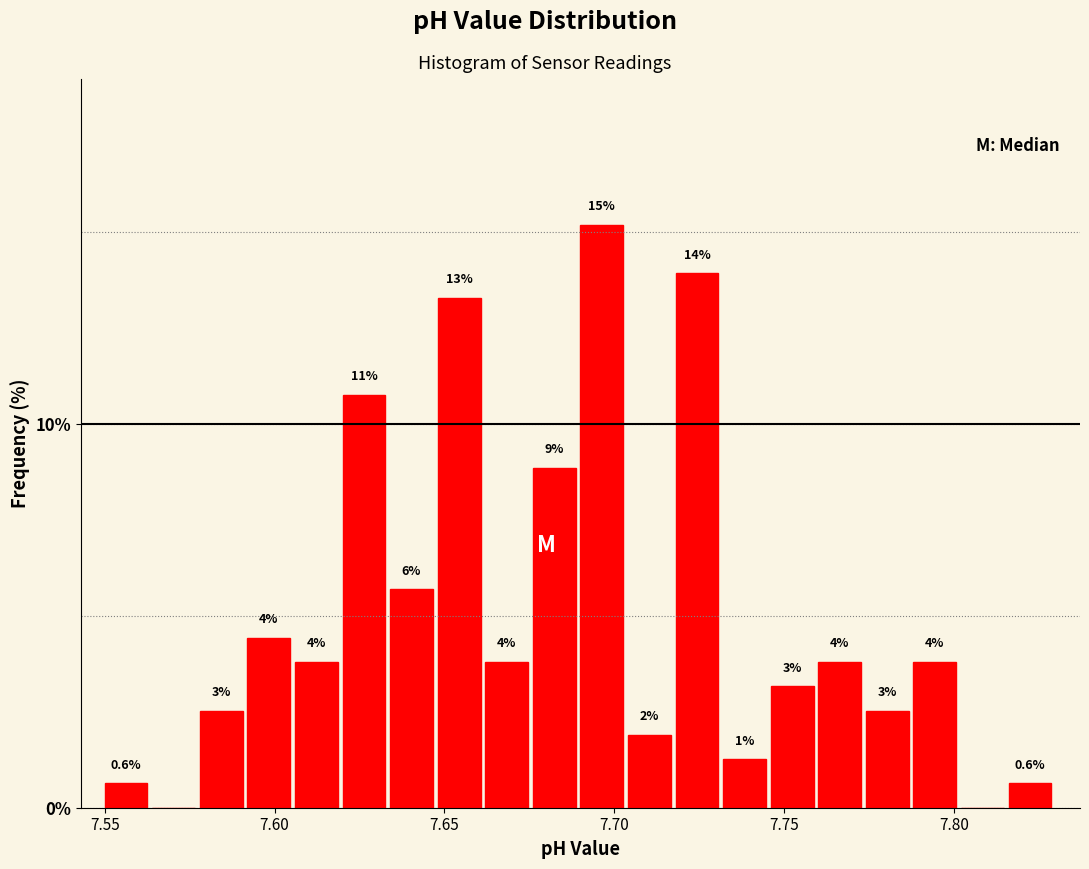

Read against the x-axis, roughly where is the centre of the tallest bar?

7.695